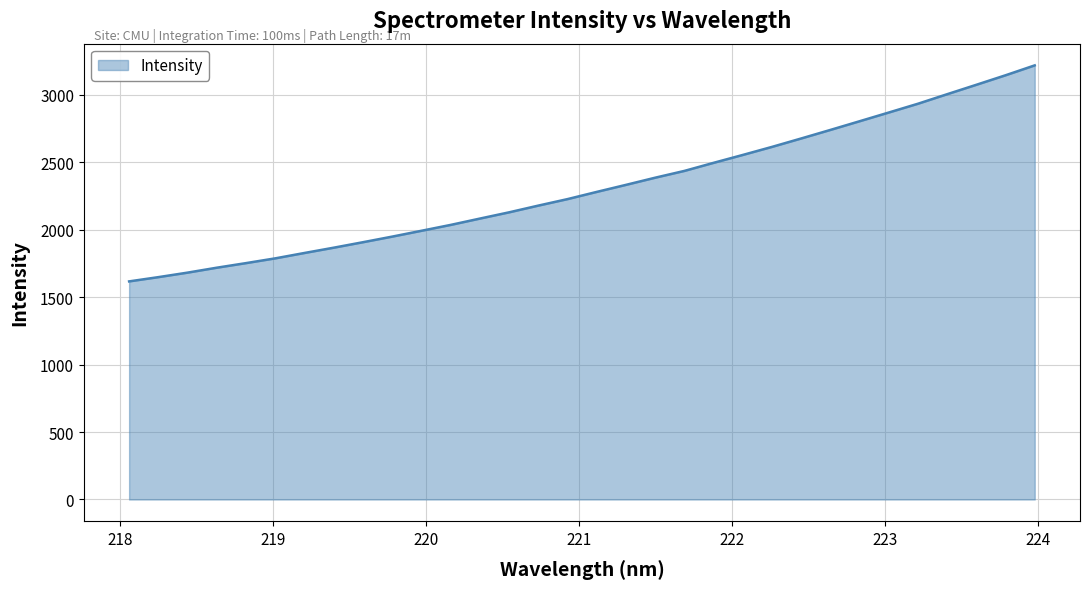

What is the difference between the maximum and minimum values?

1602.0